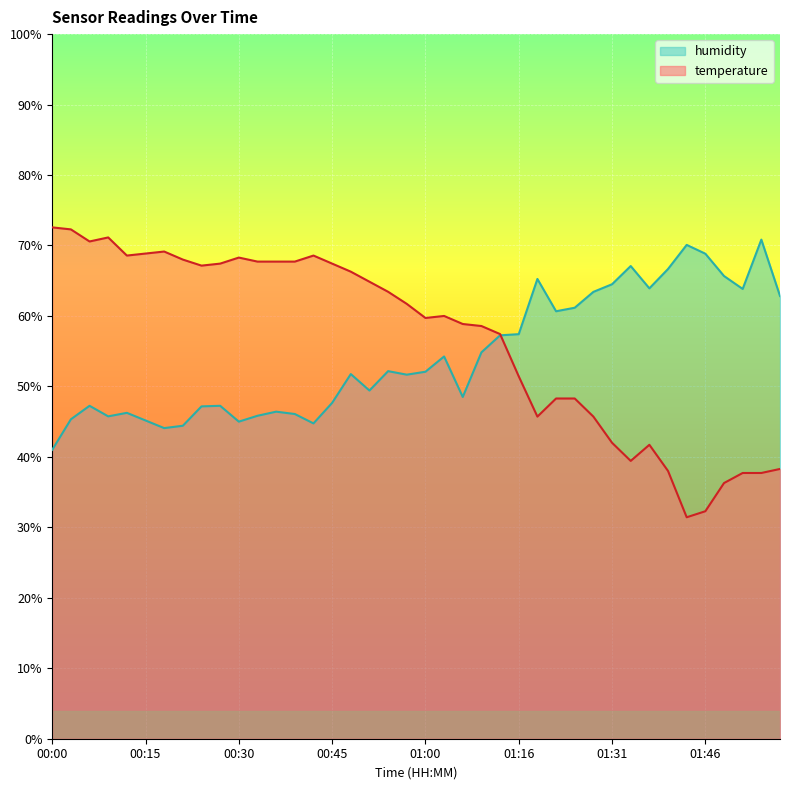

Does the chart display data point markers on the line(s)?

No